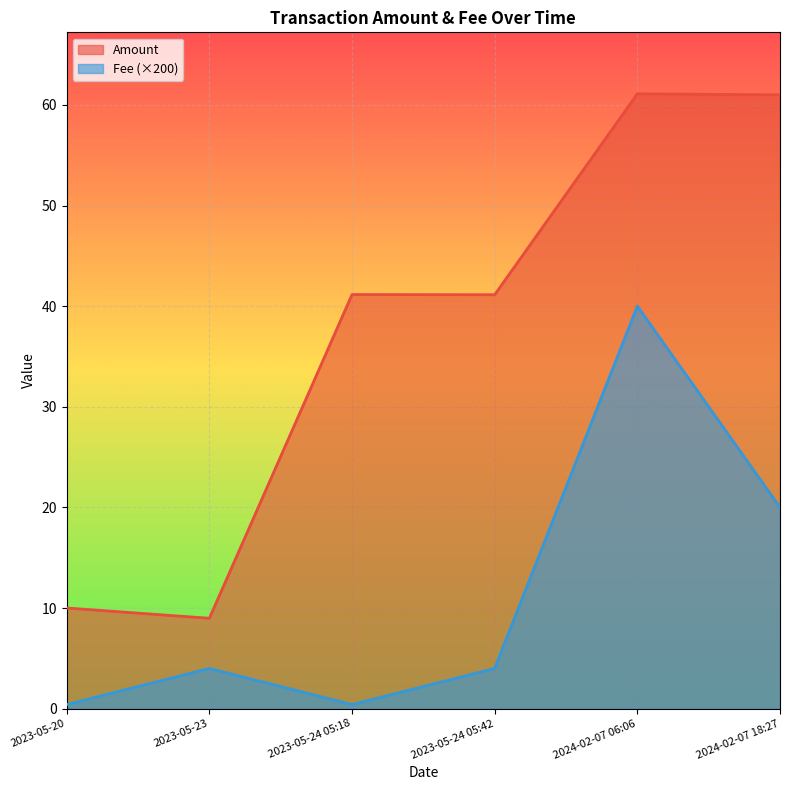

True or false: Fee and Amount cross at least once.

False